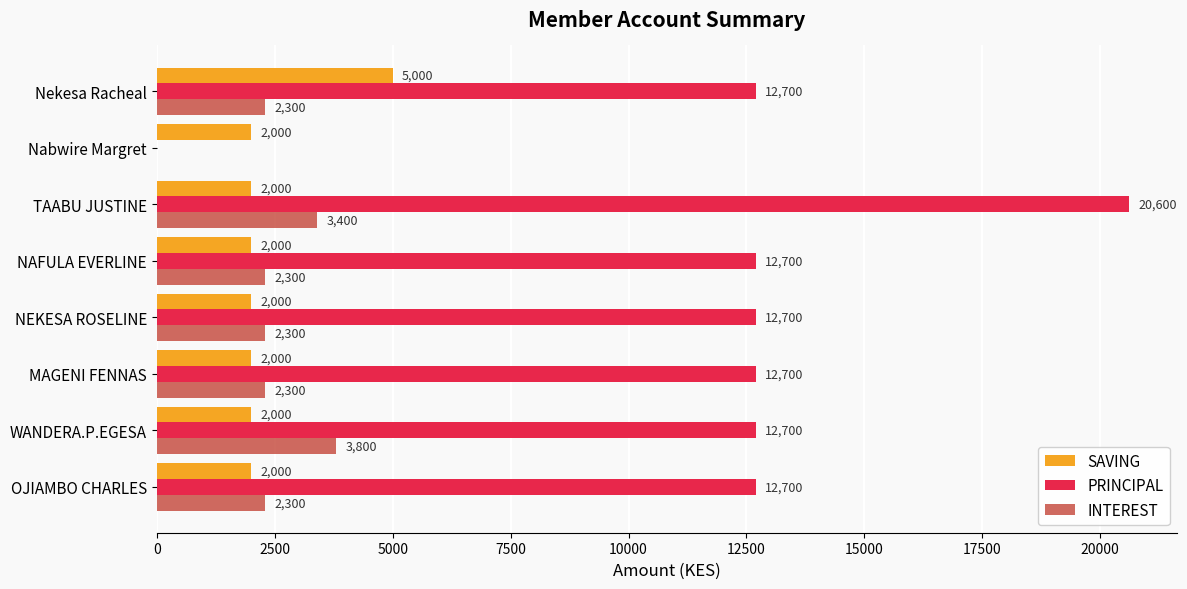

What is the maximum value shown in the chart?

20600